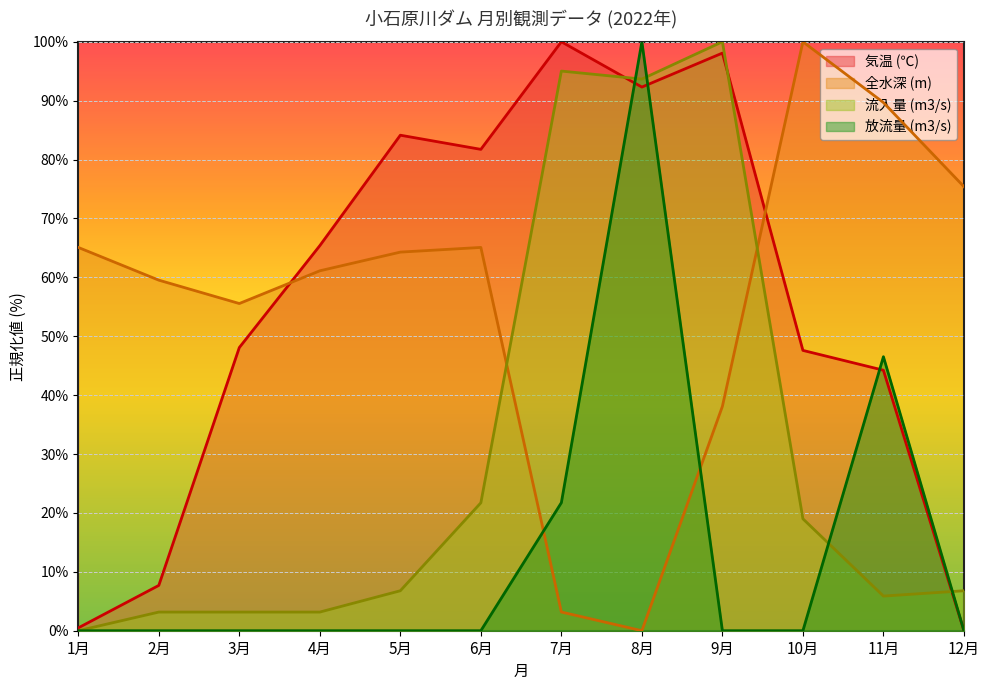

The value of 全水深 (m) at 1月 is 95.6. True or false?

False